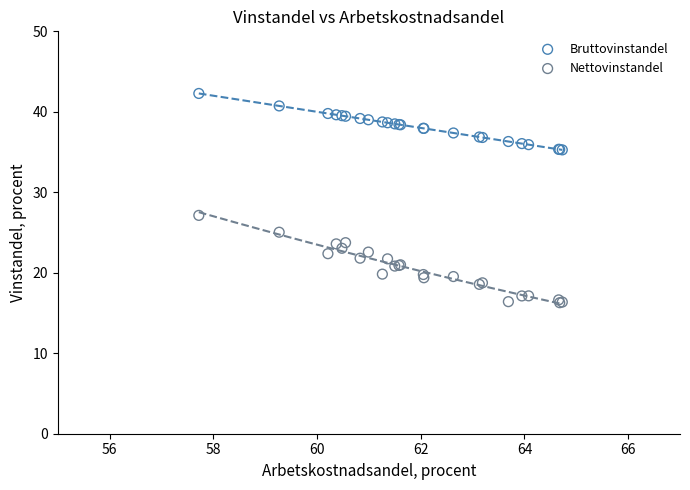

Across all series, what Y value is closest to 29?

27.1